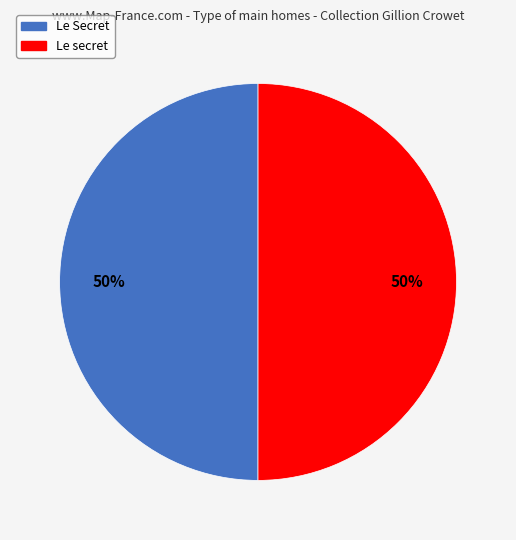

To the nearest percent, what portion does Le secret represent?

50%